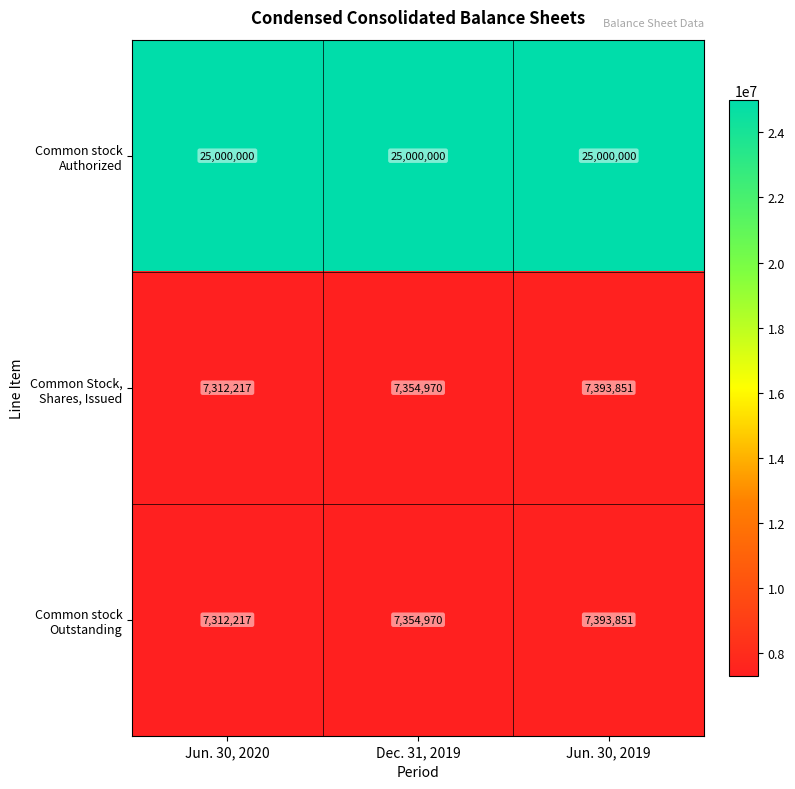

How many data points in Common Stock, Shares, Issued are less than 7354970?

1